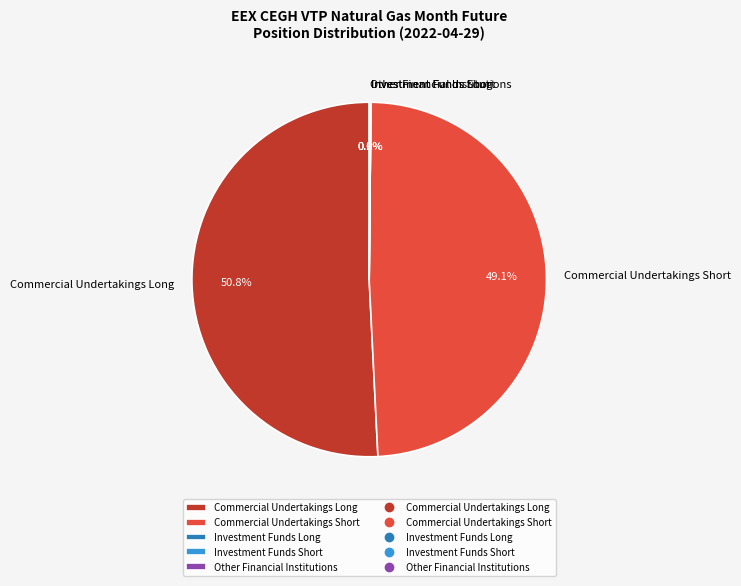

To the nearest percent, what percentage of the pie is Commercial Undertakings Long?

51%